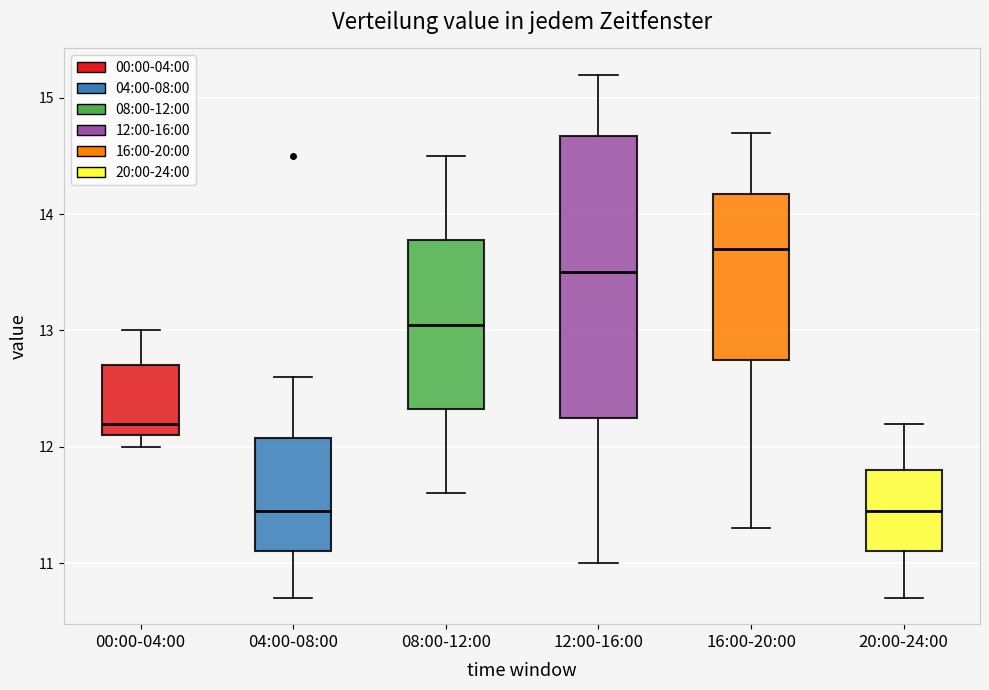

Which box's median line is the highest?

16:00-20:00